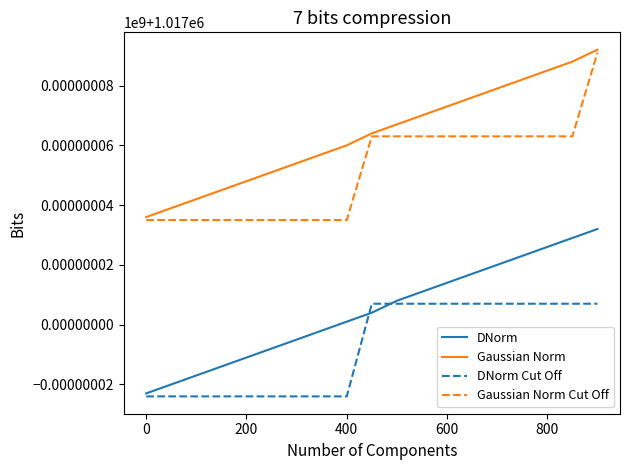

Reading left to right, what are all the values shown in this chart?

DNorm: 1016977	1016980	1016983	1016986	1016989	1016992	1016995	1016998	1017001	1017004	1017008	1017011	1017014	1017017	1017020	1017023	1017026	1017029	1017032
Gaussian Norm: 1017036	1017039	1017042	1017045	1017048	1017051	1017054	1017057	1017060	1017064	1017067	1017070	1017073	1017076	1017079	1017082	1017085	1017088	1017092
DNorm Cut Off: 1016976	1016976	1016976	1016976	1016976	1016976	1016976	1016976	1016976	1017007	1017007	1017007	1017007	1017007	1017007	1017007	1017007	1017007	1017007
Gaussian Norm Cut Off: 1017035	1017035	1017035	1017035	1017035	1017035	1017035	1017035	1017035	1017063	1017063	1017063	1017063	1017063	1017063	1017063	1017063	1017063	1017091